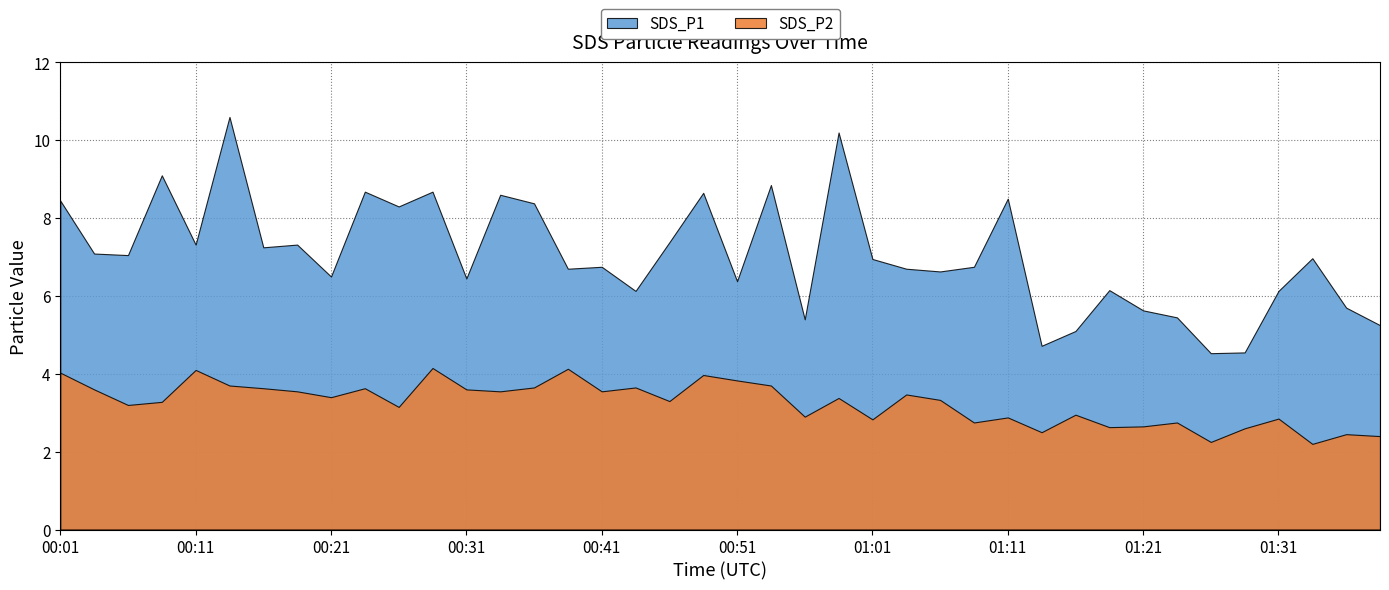

What is the label of the 33rd point from the left?

01:21